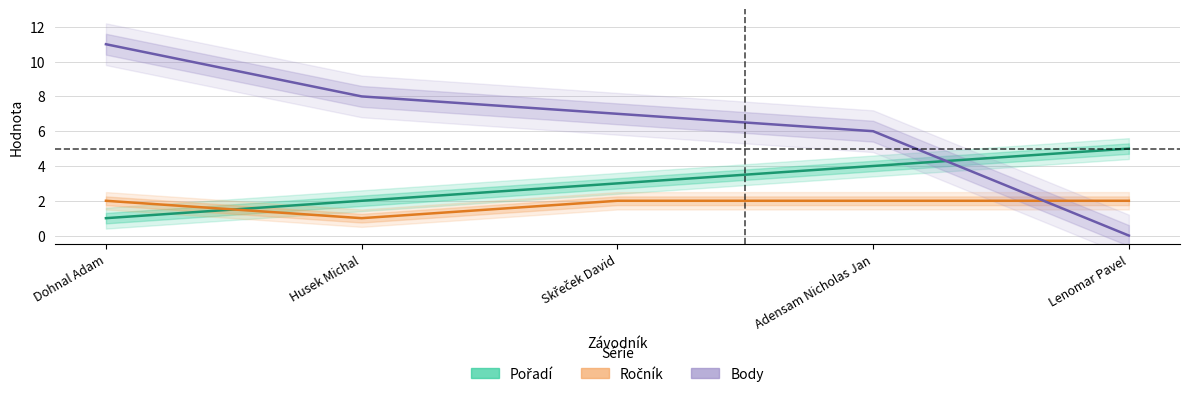

Rank the categories by Pořadí value from highest to lowest.

Lenomar Pavel, Adensam Nicholas Jan, Skřeček David, Husek Michal, Dohnal Adam